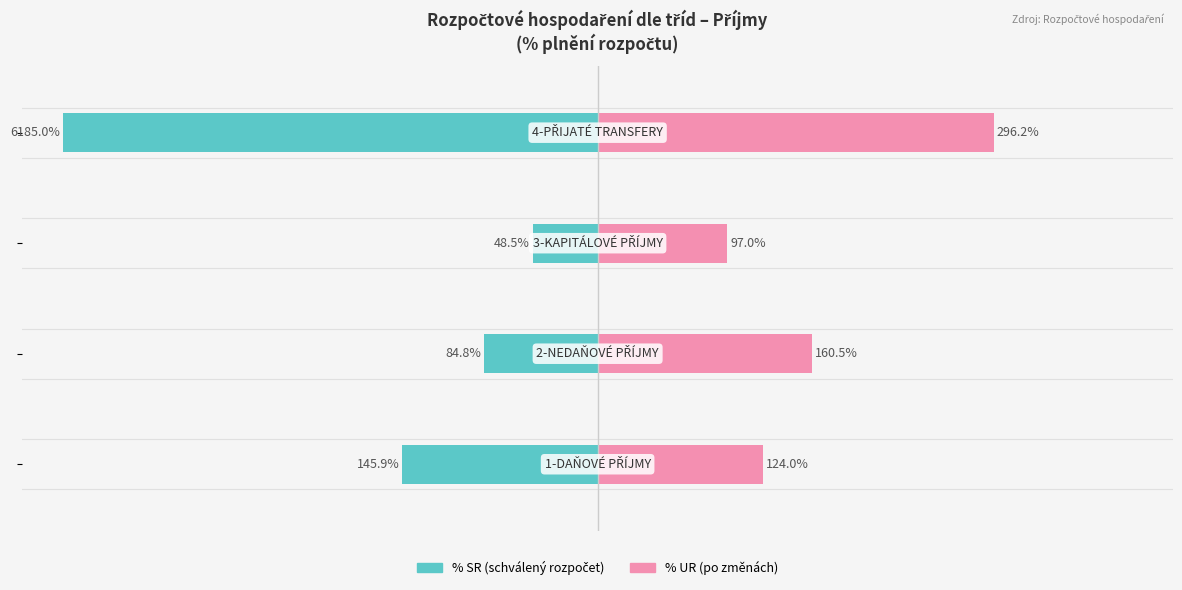

Is it true that % SR (schválený rozpočet) equals -22.4 at −300?

False